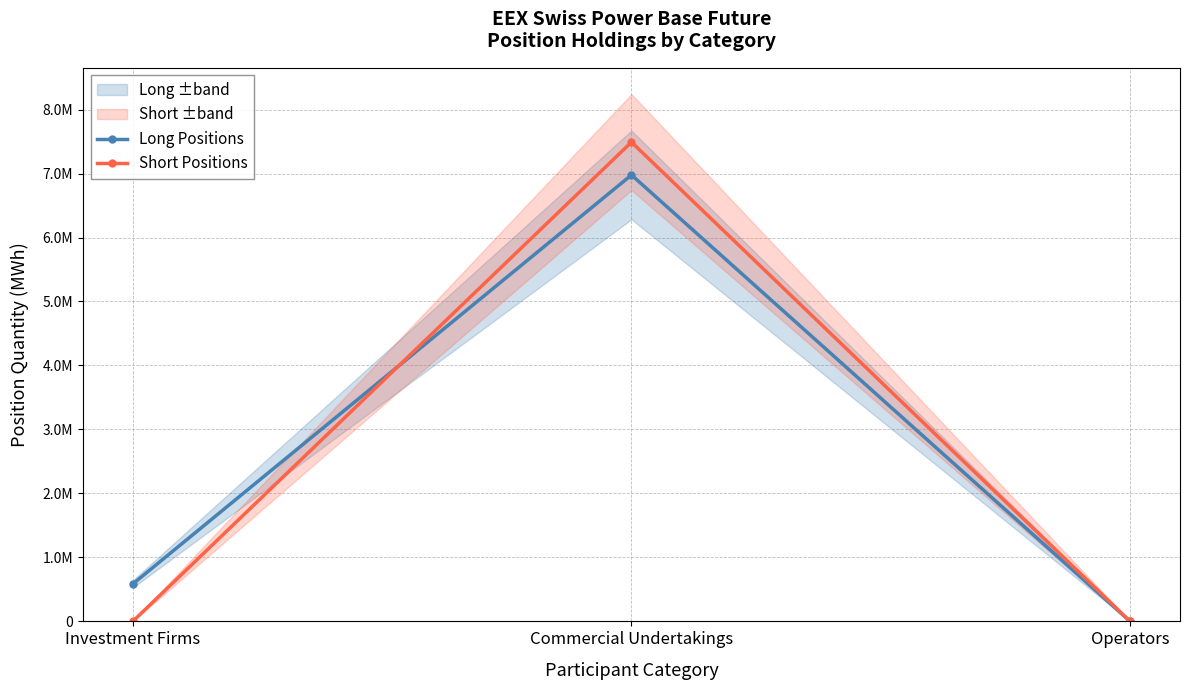

List the series in order of their peak value, highest first.

Short Positions, Long Positions